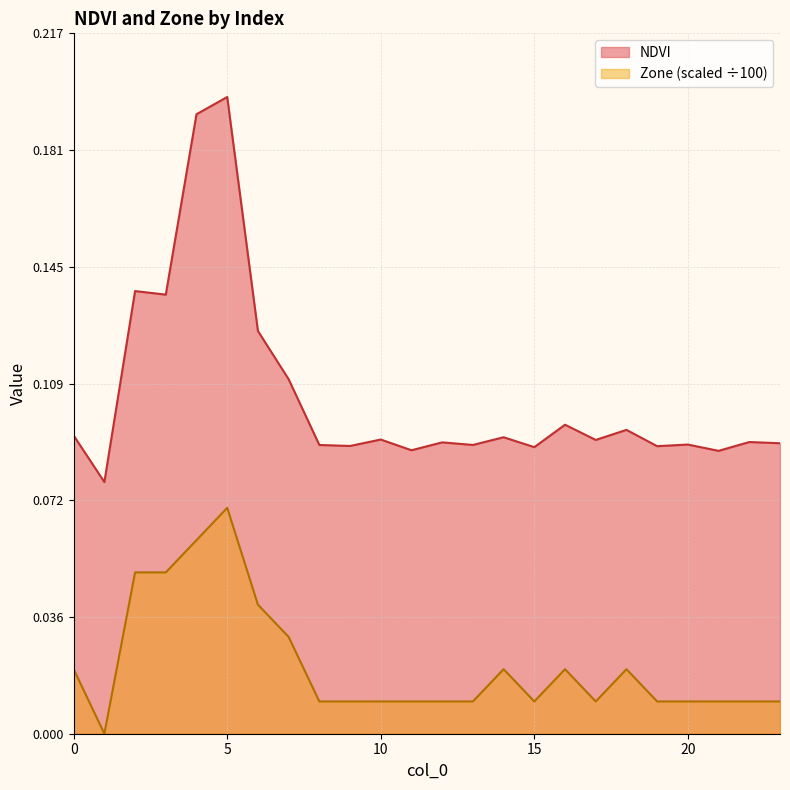

What is the total value across all series at 2?

0.2